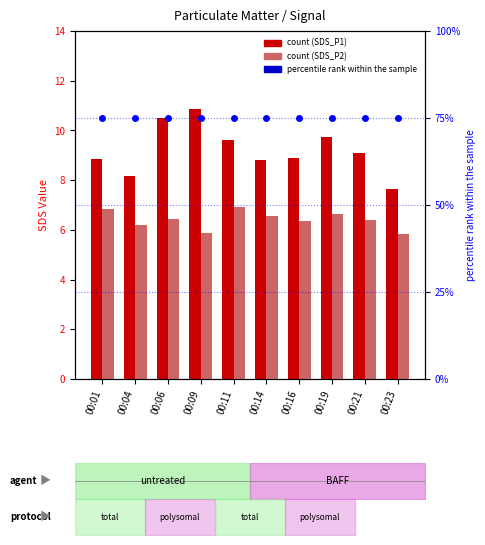

Are the bars grouped side by side (vs. stacked)?

Yes